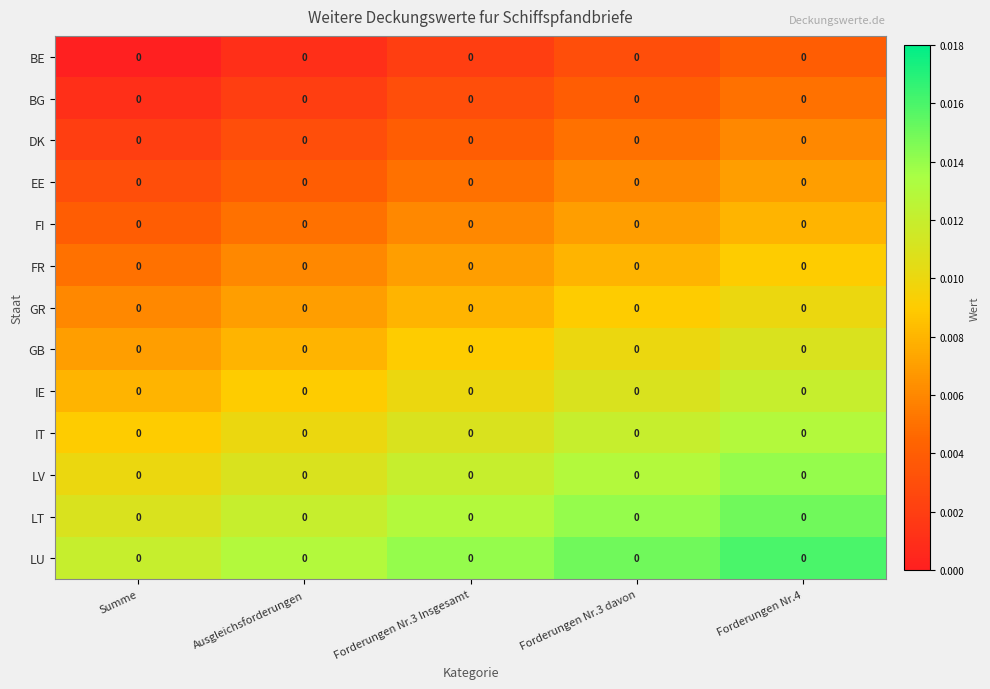

Rank the series by their maximum value, from highest to lowest.

LU, LT, LV, IT, IE, GB, GR, FR, FI, EE, DK, BG, BE